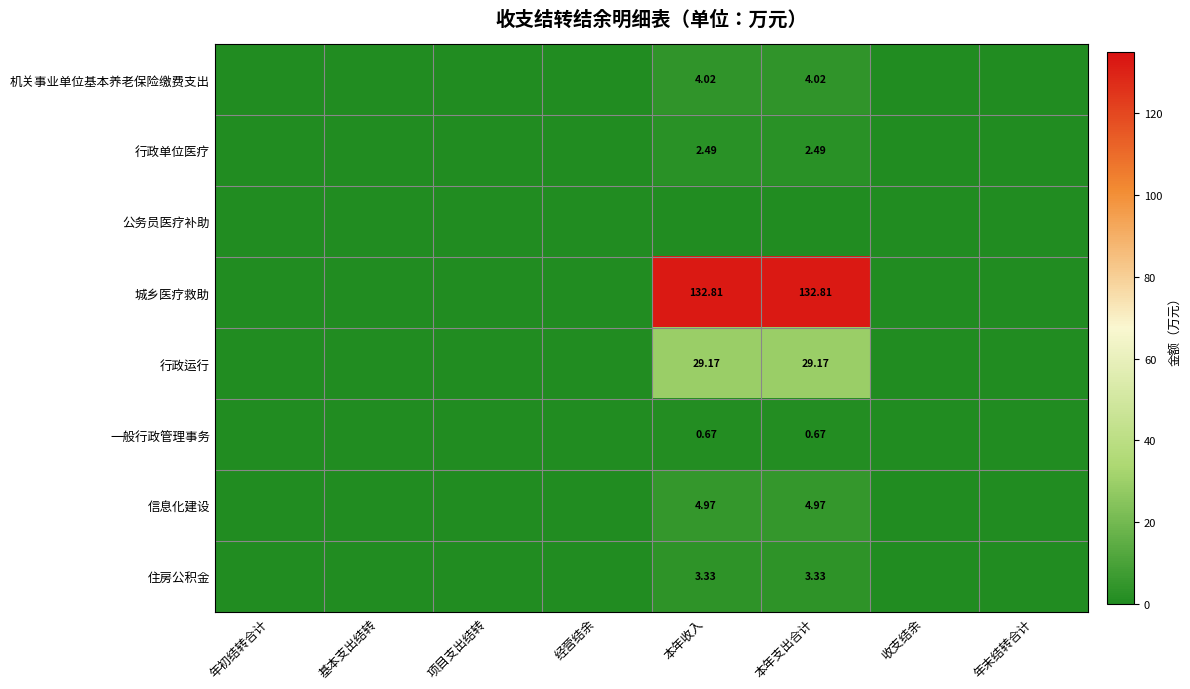

What is the total value across all series at 本年支出合计?

177.5